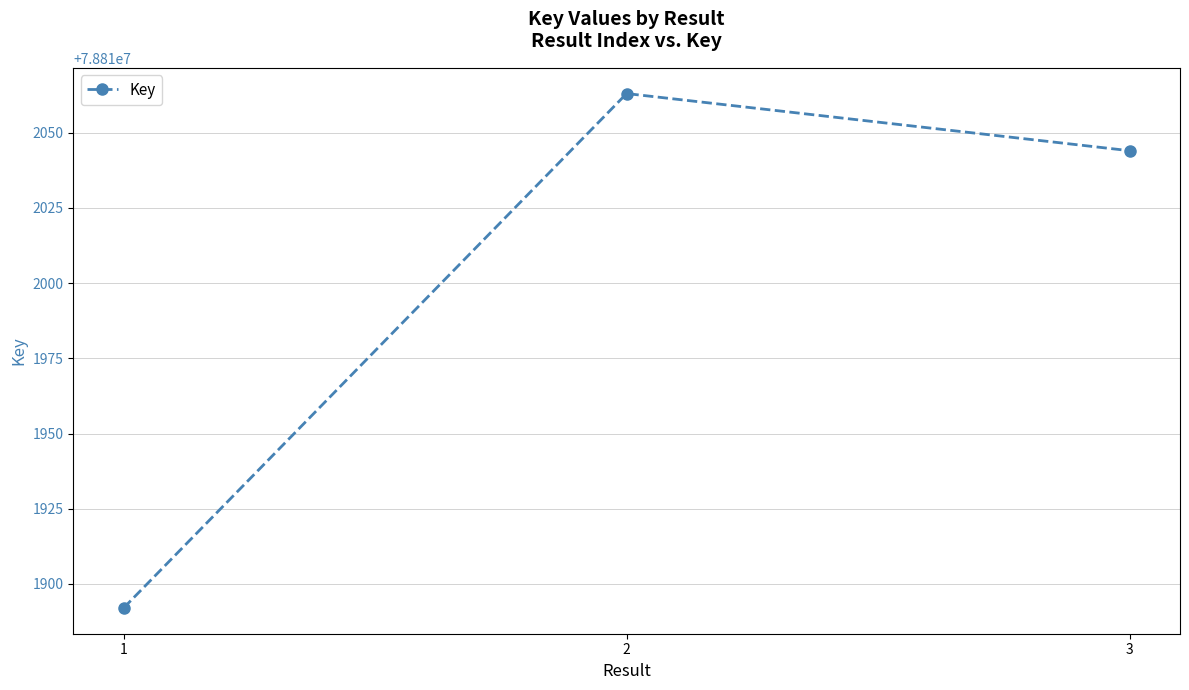

Reading right to left, what are all the values shown in this chart?

78812044	78812063	78811892